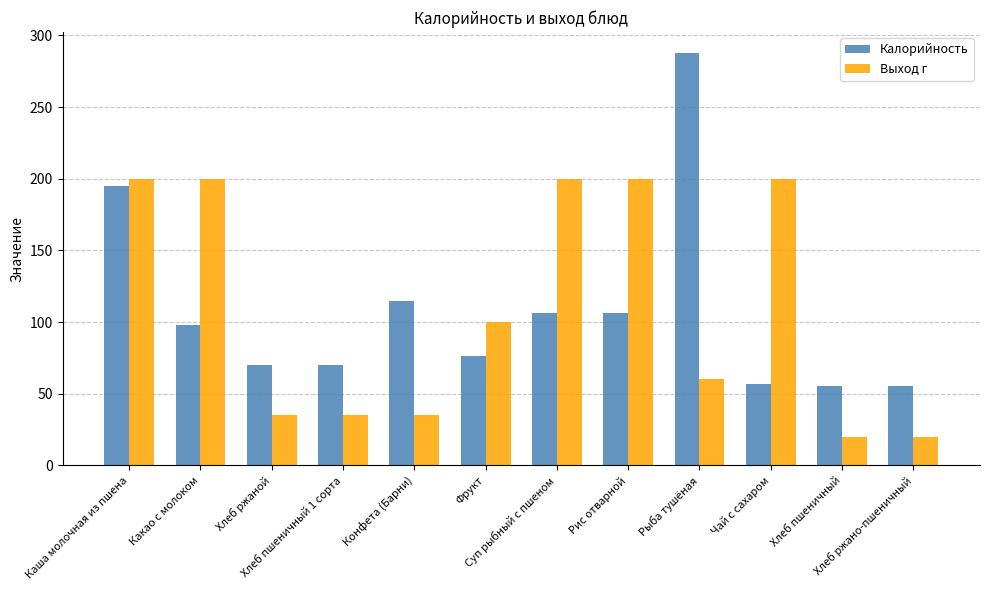

Reading left to right, what are all the values shown in this chart?

Калорийность: 195.0	98.0	69.7	69.7	115.0	76.4	106.0	106.0	288.0	57.0	55.3	55.3
Выход г: 200.0	200.0	35.0	35.0	35.0	100.0	200.0	200.0	60.0	200.0	20.0	20.0